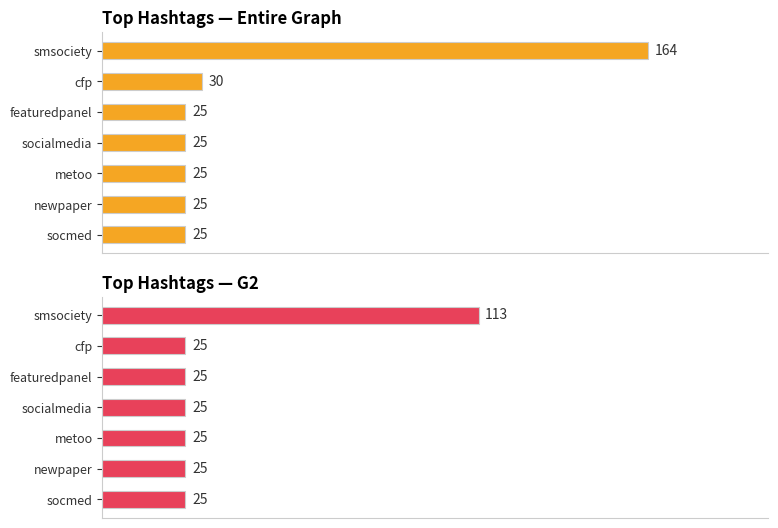

List the series in order of their peak value, lowest first.

G2 Count, Entire Graph Count